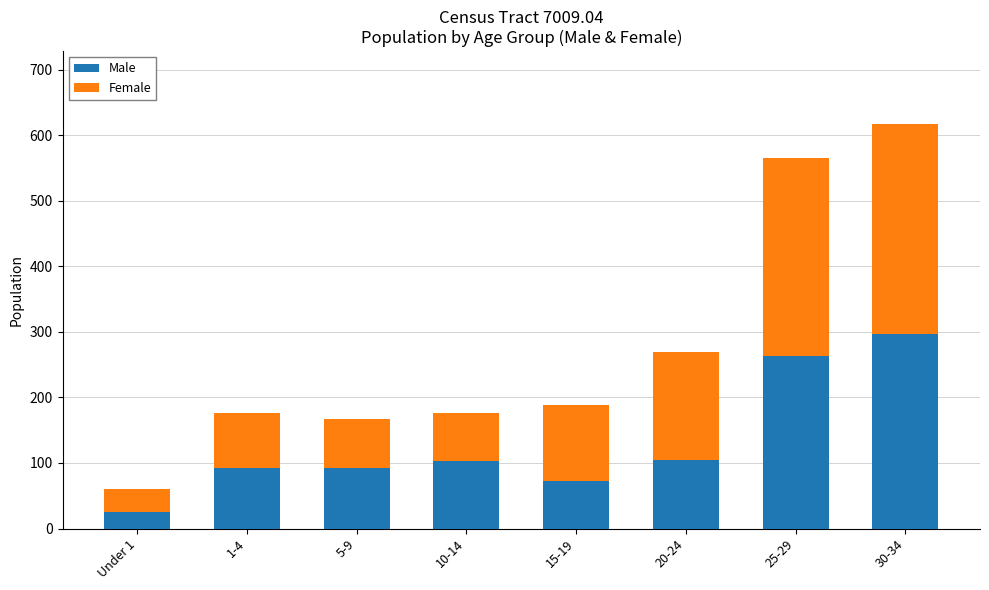

Is it true that Male equals 104 at 20-24?

True